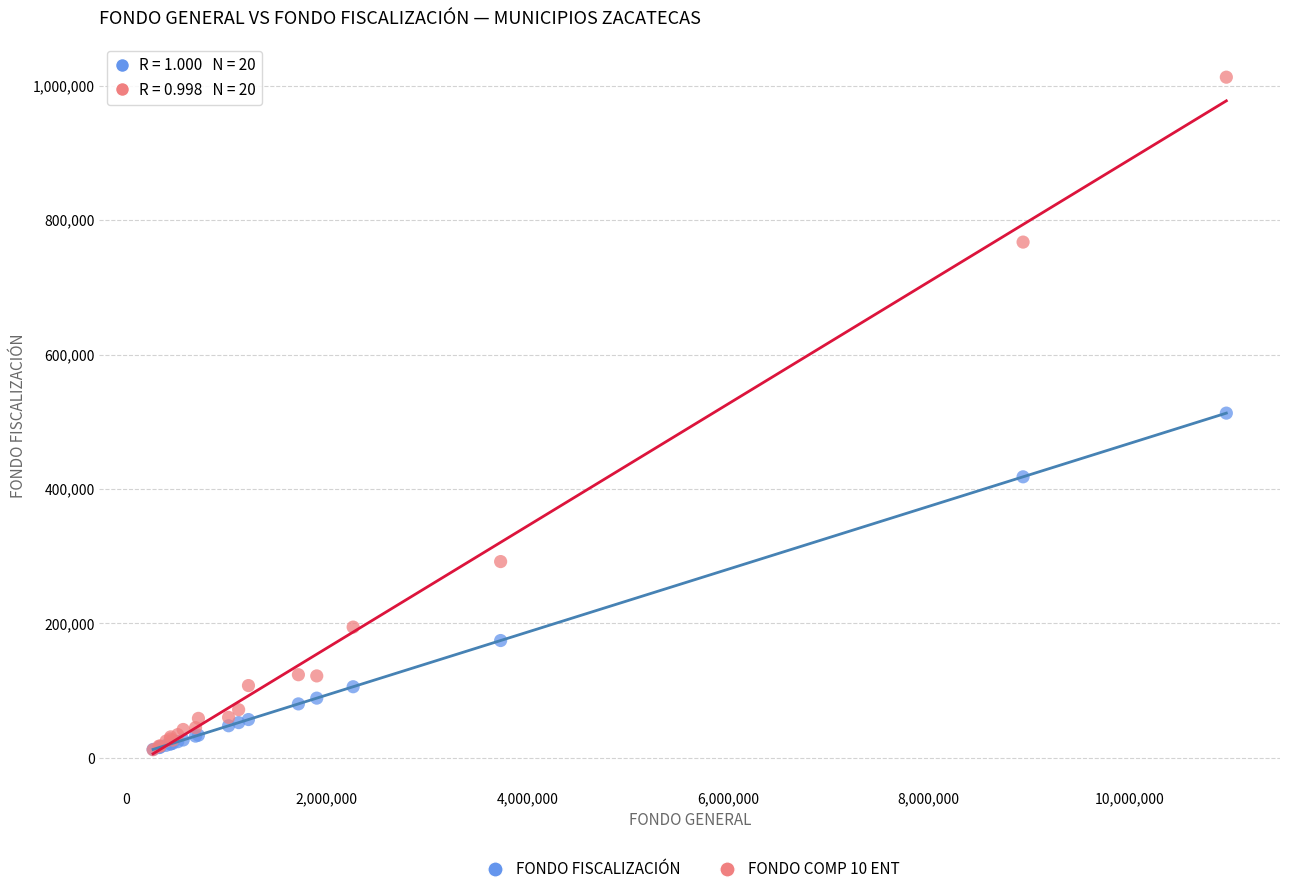

Which series contains the highest Y value?

FONDO COMP 10 ENT